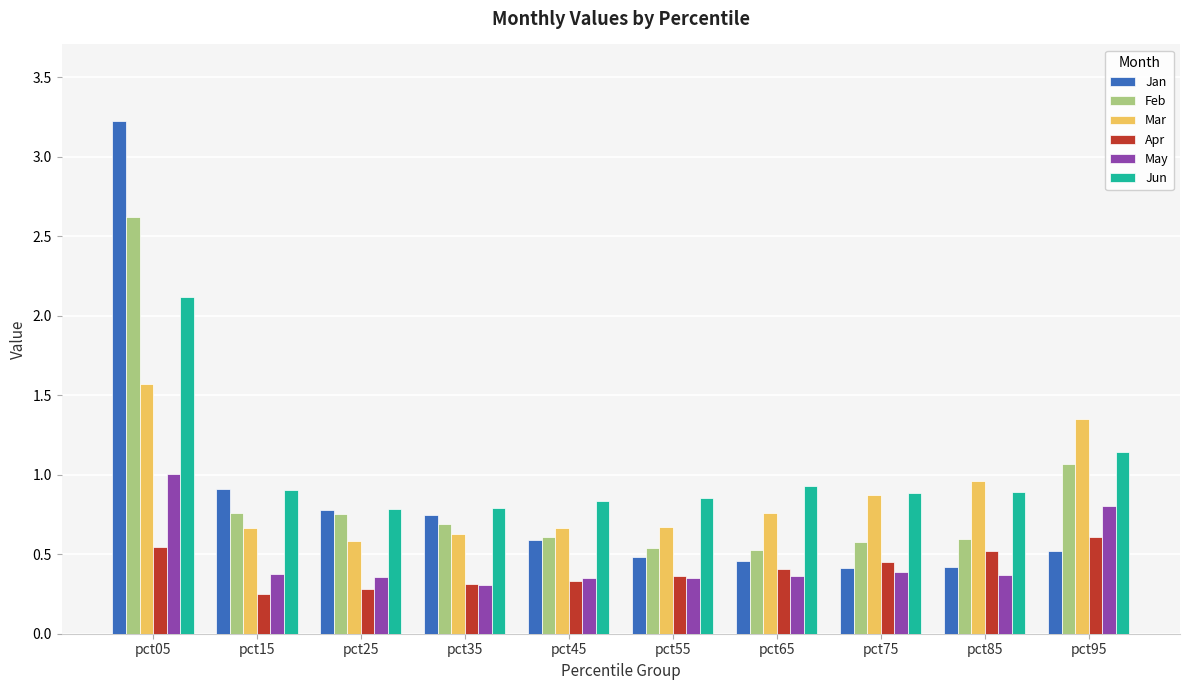

What is the sum of all Feb values?

8.7